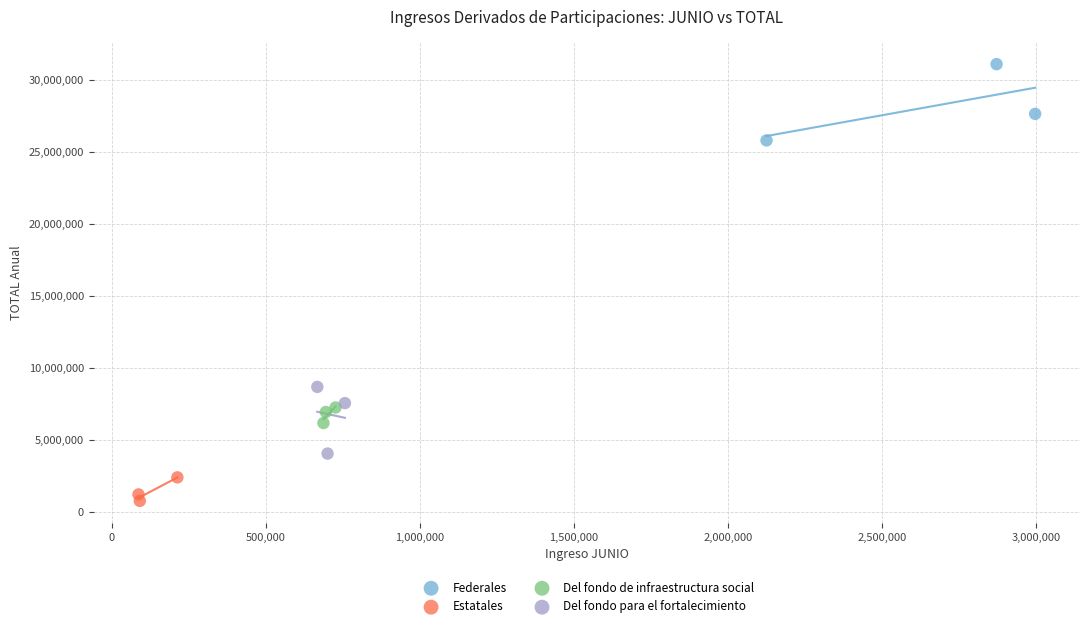

Which series contains the lowest Y value?

Estatales